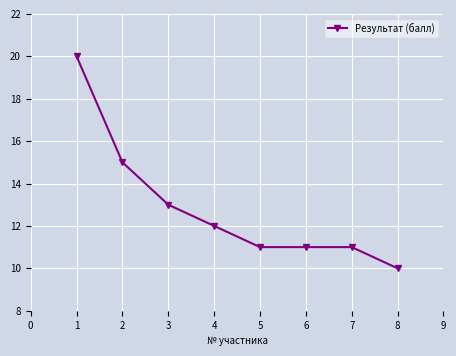

Which label corresponds to the smallest value in the chart?

8